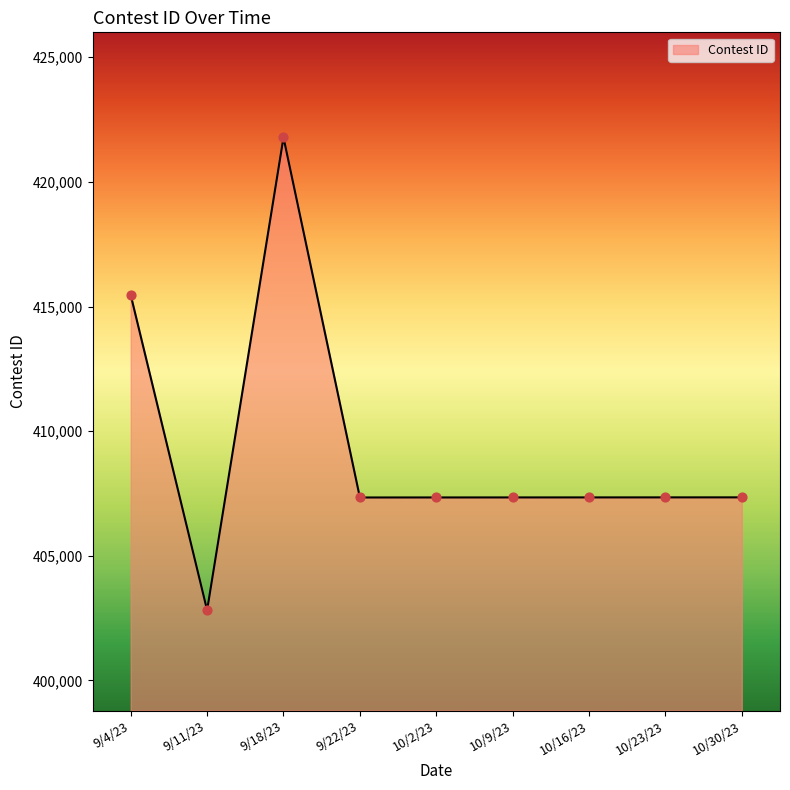

What is the ratio of the value at 9/11/23 to the value at 9/18/23?

1.0